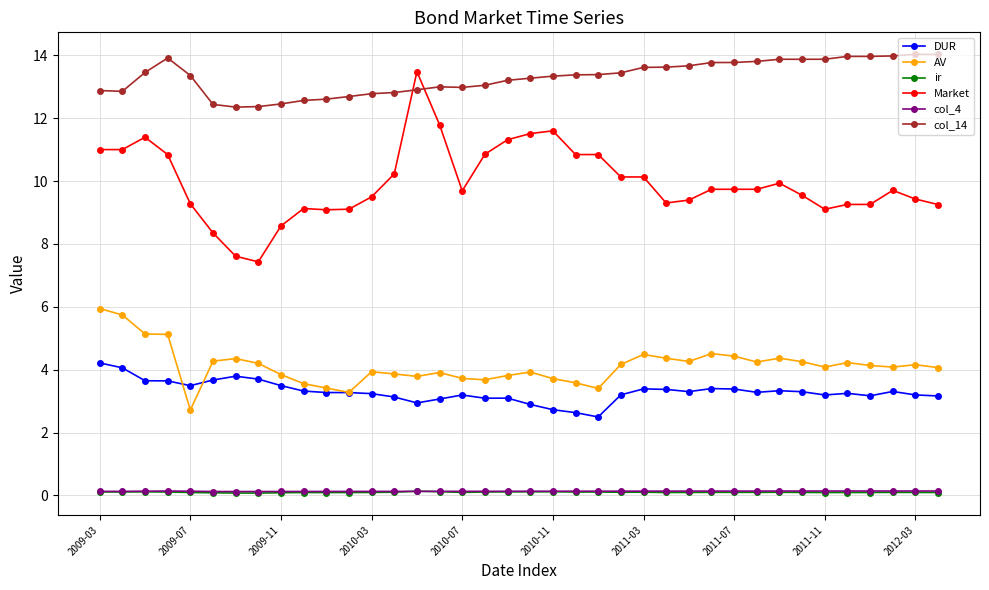

How many lines are shown in the chart?

6